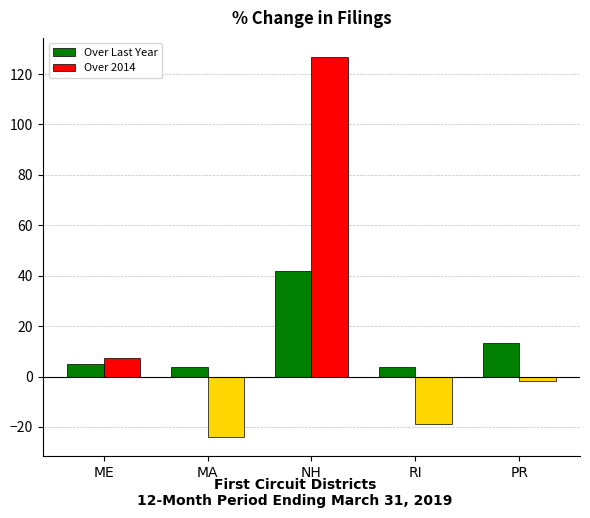

How many bars are there in total?

10